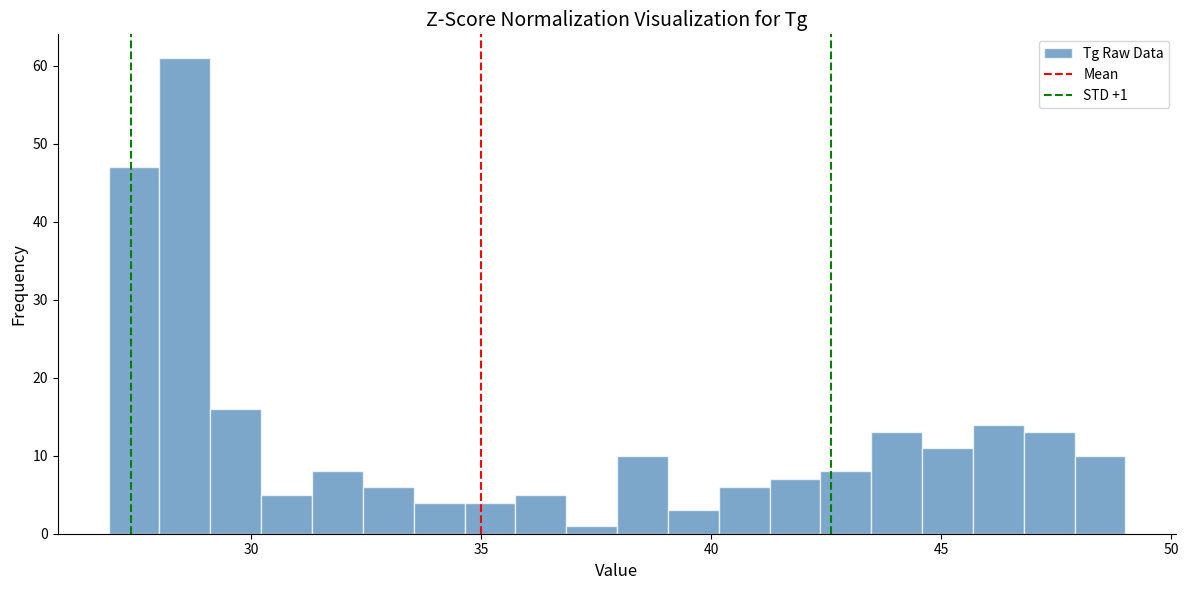

Read against the x-axis, roughly where is the centre of the tallest bar?

28.5